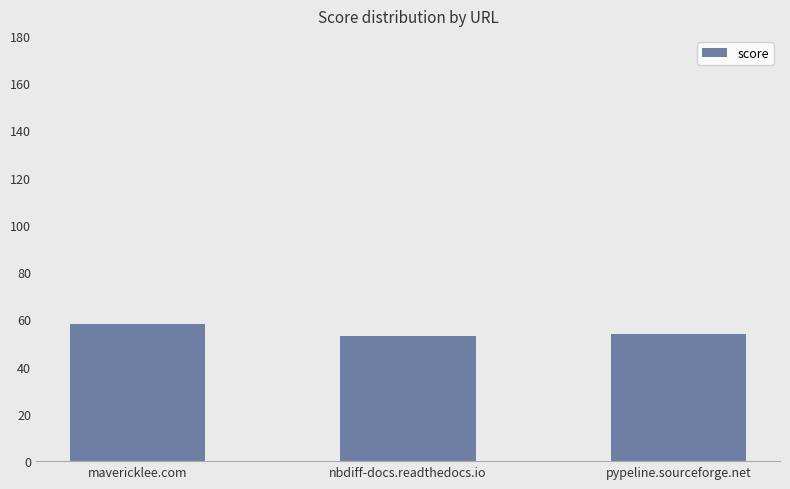

What is the sum of all values?

165